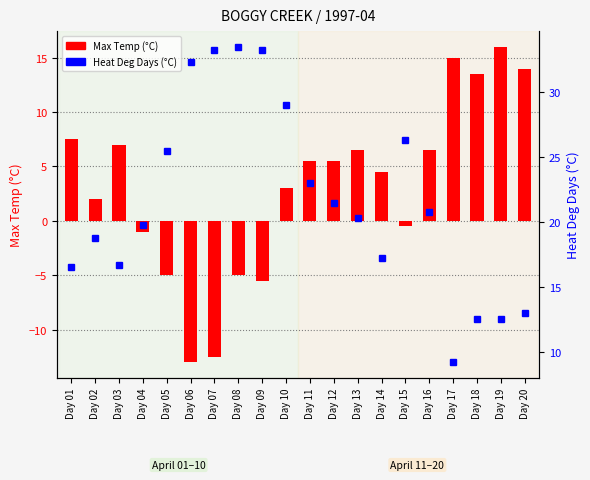

How many values in Max Temp (C) are above zero?

13